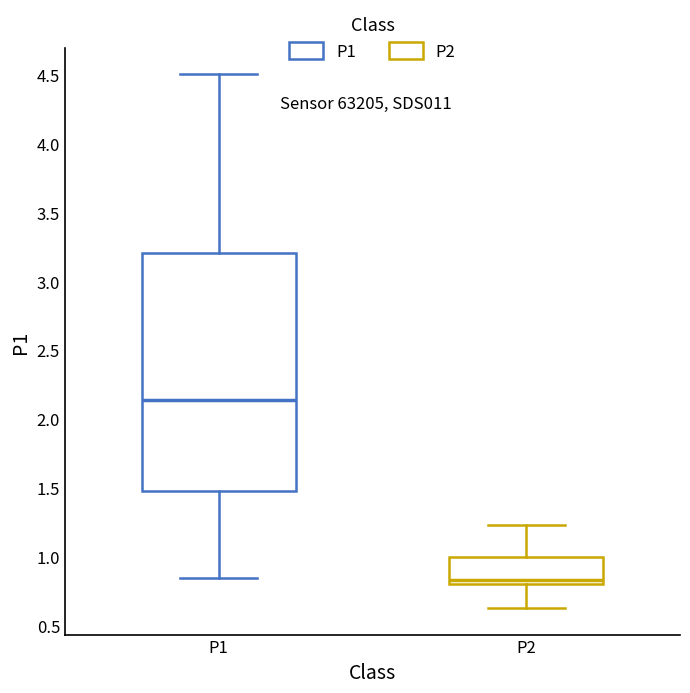

Reading left to right, transcribe this box plot: for each box, give where its median line is, the range the box spans, and where its two whiskers end, as read against the y-axis. The values are not printed on the chart, so give them approximately, as read against the axis.

P1: median 2.15, box 1.50 to 3.20, whiskers 0.85 to 4.50
P2: median 0.85, box 0.80 to 1.00, whiskers 0.65 to 1.25